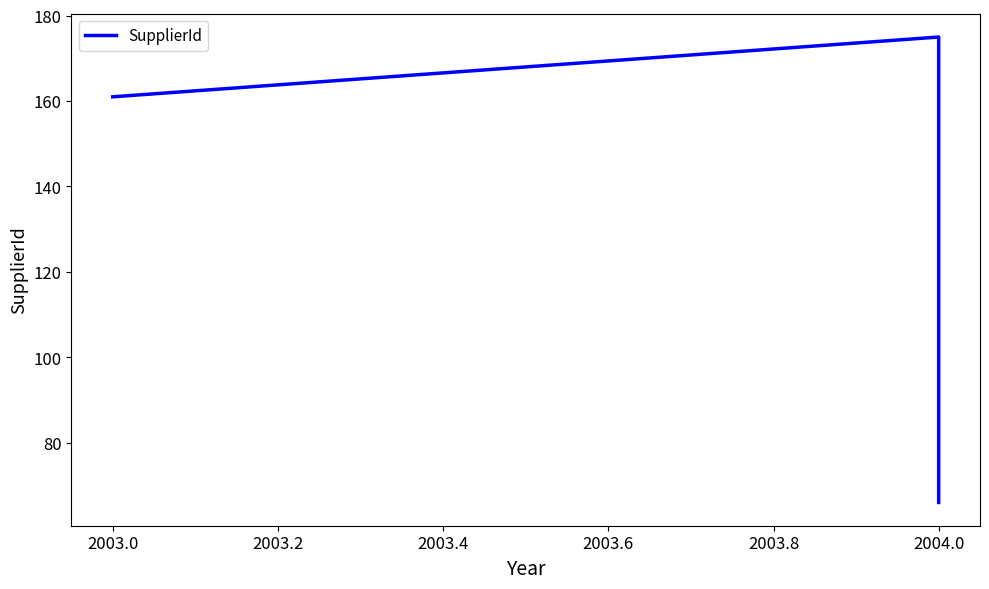

Between 2003.0 and 2004.0, which is larger?

2004.0